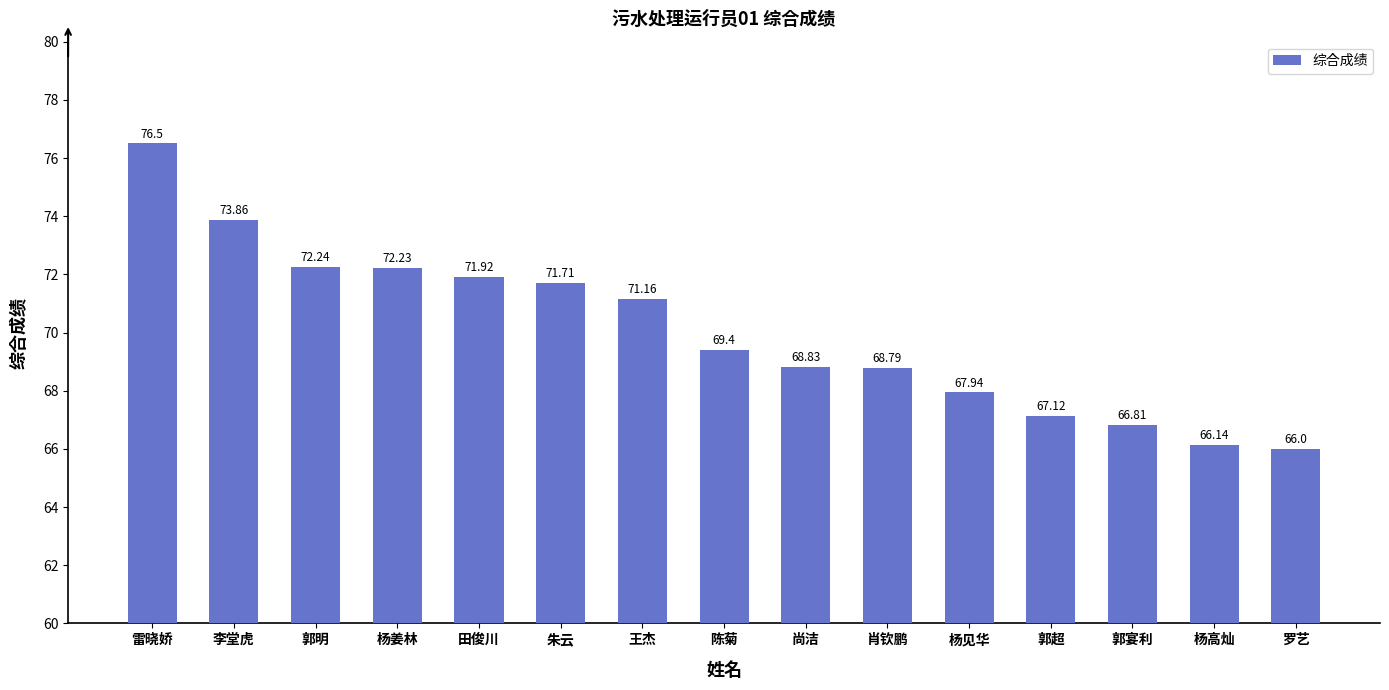

Does the chart contain stacked bars?

No